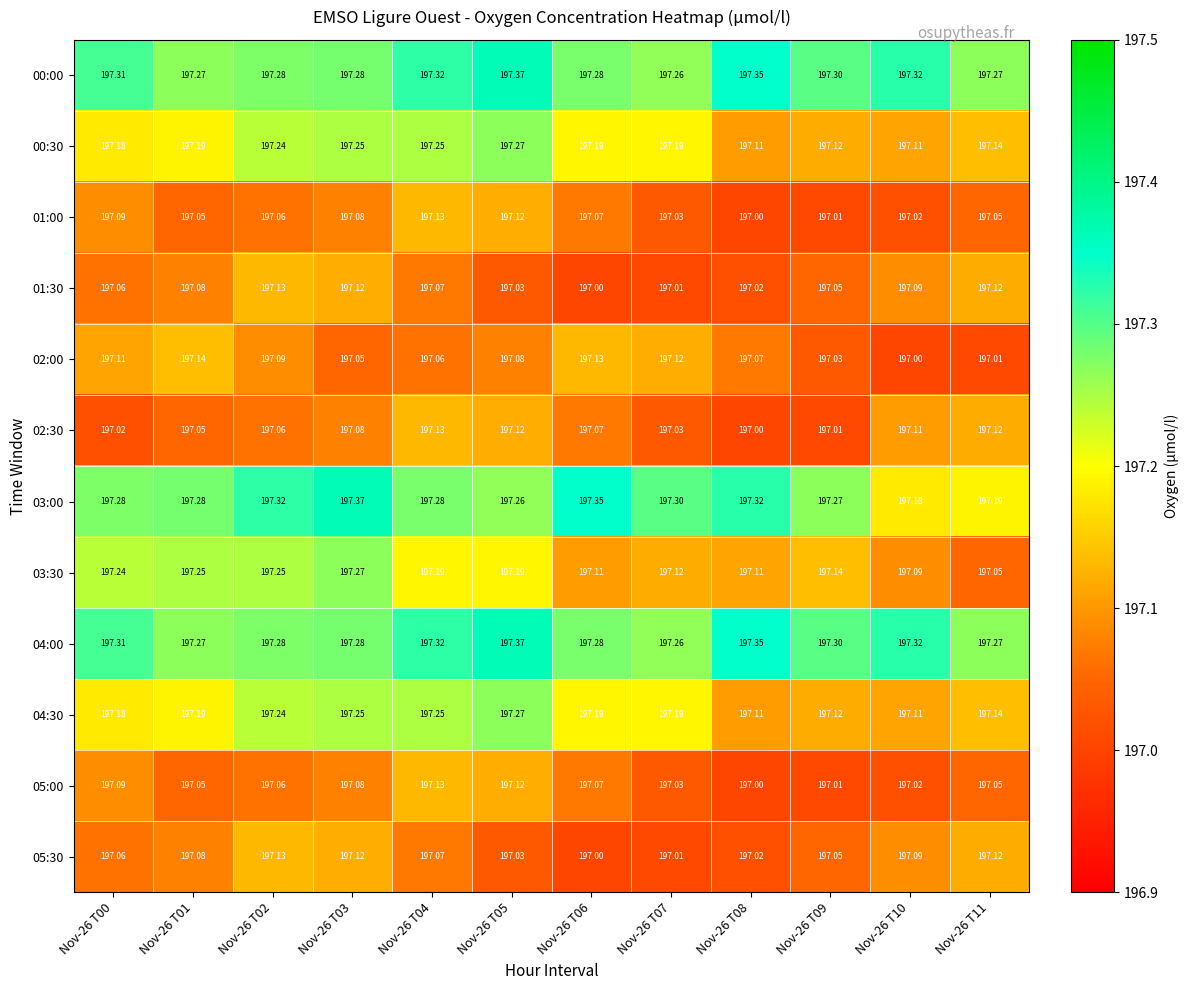

Reading left to right, list all the values displayed in this chart.

00:00: Nov-26 T00=197.3	Nov-26 T01=197.3	Nov-26 T02=197.3	Nov-26 T03=197.3	Nov-26 T04=197.3	Nov-26 T05=197.4	Nov-26 T06=197.3	Nov-26 T07=197.3	Nov-26 T08=197.3	Nov-26 T09=197.3	Nov-26 T10=197.3	Nov-26 T11=197.3
00:30: Nov-26 T00=197.2	Nov-26 T01=197.2	Nov-26 T02=197.2	Nov-26 T03=197.2	Nov-26 T04=197.2	Nov-26 T05=197.3	Nov-26 T06=197.2	Nov-26 T07=197.2	Nov-26 T08=197.1	Nov-26 T09=197.1	Nov-26 T10=197.1	Nov-26 T11=197.1
01:00: Nov-26 T00=197.1	Nov-26 T01=197.1	Nov-26 T02=197.1	Nov-26 T03=197.1	Nov-26 T04=197.1	Nov-26 T05=197.1	Nov-26 T06=197.1	Nov-26 T07=197.0	Nov-26 T08=197.0	Nov-26 T09=197.0	Nov-26 T10=197.0	Nov-26 T11=197.1
01:30: Nov-26 T00=197.1	Nov-26 T01=197.1	Nov-26 T02=197.1	Nov-26 T03=197.1	Nov-26 T04=197.1	Nov-26 T05=197.0	Nov-26 T06=197.0	Nov-26 T07=197.0	Nov-26 T08=197.0	Nov-26 T09=197.1	Nov-26 T10=197.1	Nov-26 T11=197.1
02:00: Nov-26 T00=197.1	Nov-26 T01=197.1	Nov-26 T02=197.1	Nov-26 T03=197.1	Nov-26 T04=197.1	Nov-26 T05=197.1	Nov-26 T06=197.1	Nov-26 T07=197.1	Nov-26 T08=197.1	Nov-26 T09=197.0	Nov-26 T10=197.0	Nov-26 T11=197.0
02:30: Nov-26 T00=197.0	Nov-26 T01=197.1	Nov-26 T02=197.1	Nov-26 T03=197.1	Nov-26 T04=197.1	Nov-26 T05=197.1	Nov-26 T06=197.1	Nov-26 T07=197.0	Nov-26 T08=197.0	Nov-26 T09=197.0	Nov-26 T10=197.1	Nov-26 T11=197.1
03:00: Nov-26 T00=197.3	Nov-26 T01=197.3	Nov-26 T02=197.3	Nov-26 T03=197.4	Nov-26 T04=197.3	Nov-26 T05=197.3	Nov-26 T06=197.3	Nov-26 T07=197.3	Nov-26 T08=197.3	Nov-26 T09=197.3	Nov-26 T10=197.2	Nov-26 T11=197.2
03:30: Nov-26 T00=197.2	Nov-26 T01=197.2	Nov-26 T02=197.2	Nov-26 T03=197.3	Nov-26 T04=197.2	Nov-26 T05=197.2	Nov-26 T06=197.1	Nov-26 T07=197.1	Nov-26 T08=197.1	Nov-26 T09=197.1	Nov-26 T10=197.1	Nov-26 T11=197.1
04:00: Nov-26 T00=197.3	Nov-26 T01=197.3	Nov-26 T02=197.3	Nov-26 T03=197.3	Nov-26 T04=197.3	Nov-26 T05=197.4	Nov-26 T06=197.3	Nov-26 T07=197.3	Nov-26 T08=197.3	Nov-26 T09=197.3	Nov-26 T10=197.3	Nov-26 T11=197.3
04:30: Nov-26 T00=197.2	Nov-26 T01=197.2	Nov-26 T02=197.2	Nov-26 T03=197.2	Nov-26 T04=197.2	Nov-26 T05=197.3	Nov-26 T06=197.2	Nov-26 T07=197.2	Nov-26 T08=197.1	Nov-26 T09=197.1	Nov-26 T10=197.1	Nov-26 T11=197.1
05:00: Nov-26 T00=197.1	Nov-26 T01=197.1	Nov-26 T02=197.1	Nov-26 T03=197.1	Nov-26 T04=197.1	Nov-26 T05=197.1	Nov-26 T06=197.1	Nov-26 T07=197.0	Nov-26 T08=197.0	Nov-26 T09=197.0	Nov-26 T10=197.0	Nov-26 T11=197.1
05:30: Nov-26 T00=197.1	Nov-26 T01=197.1	Nov-26 T02=197.1	Nov-26 T03=197.1	Nov-26 T04=197.1	Nov-26 T05=197.0	Nov-26 T06=197.0	Nov-26 T07=197.0	Nov-26 T08=197.0	Nov-26 T09=197.1	Nov-26 T10=197.1	Nov-26 T11=197.1